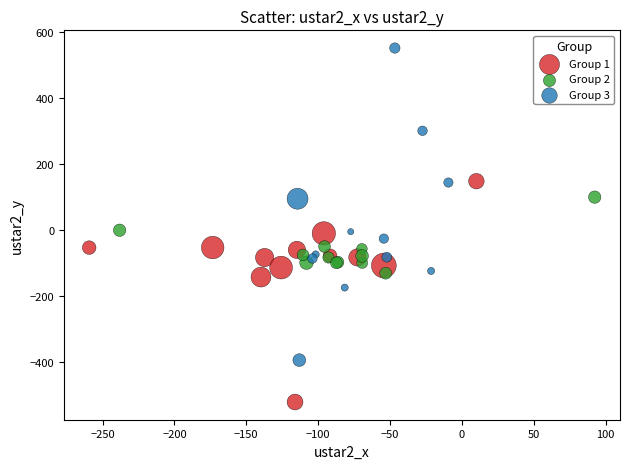

Which series contains the lowest Y value?

Group 1